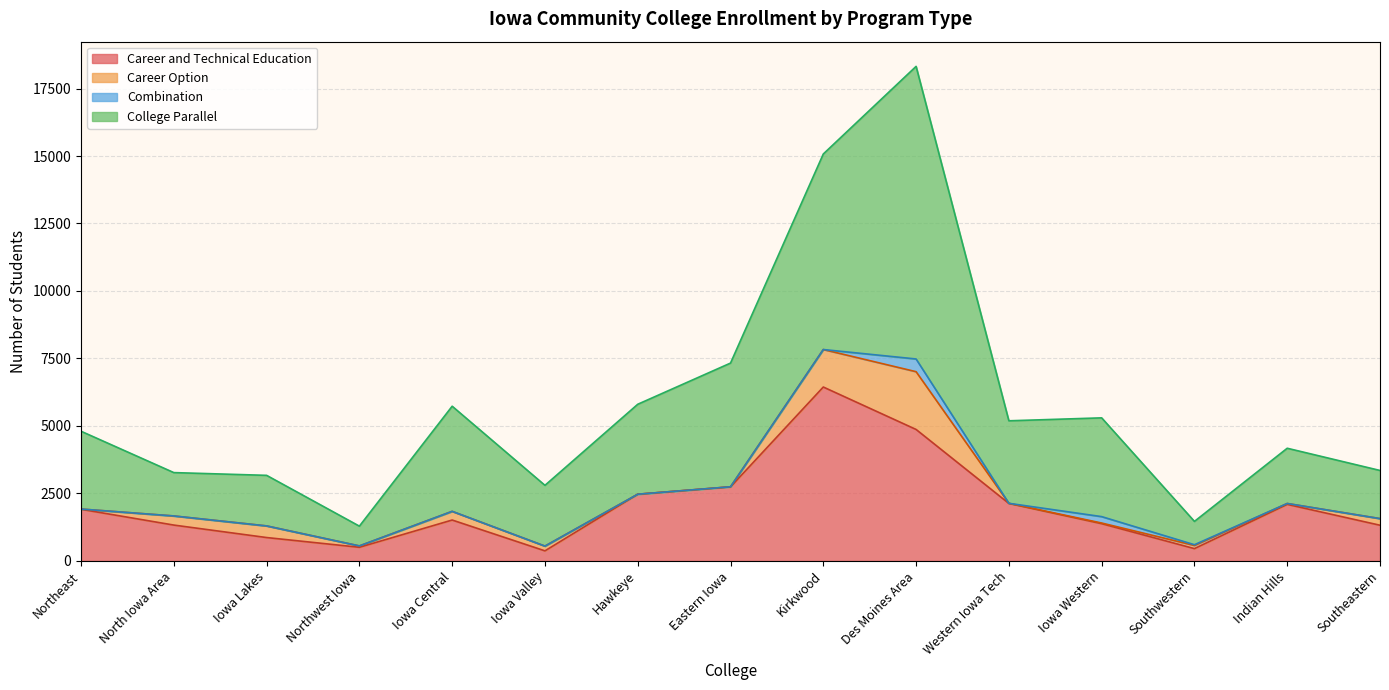

True or false: College Parallel and Career and Technical Education intersect in this chart.

False